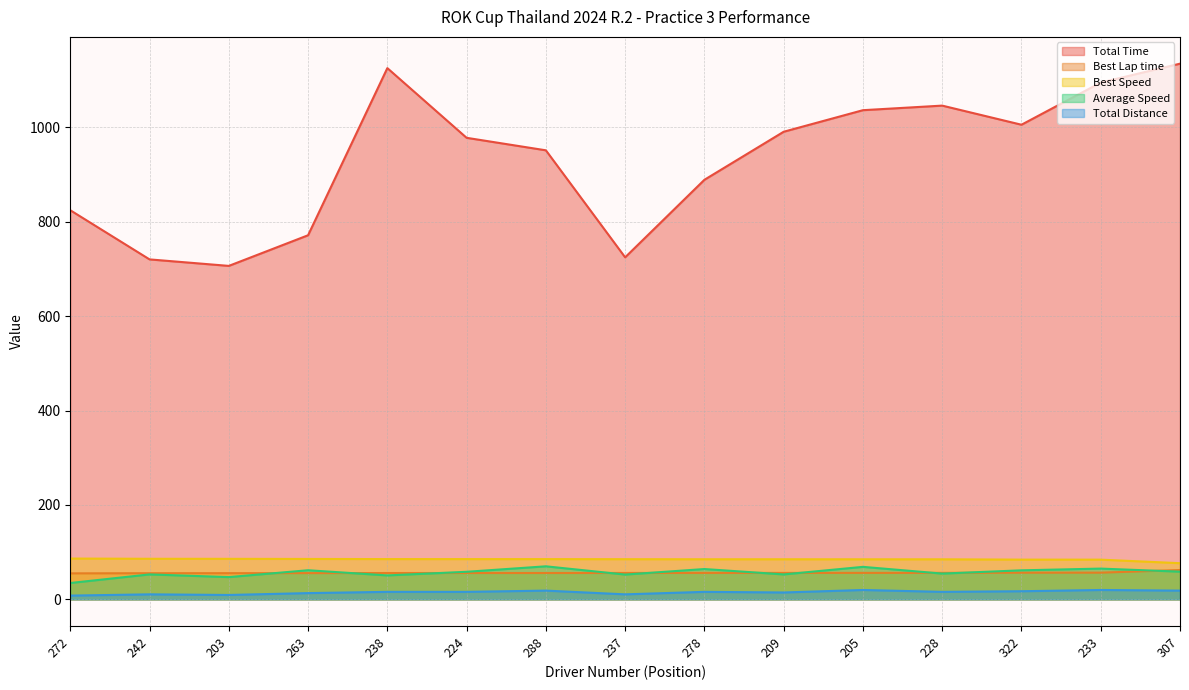

What is the maximum value shown in the chart?

1135.1